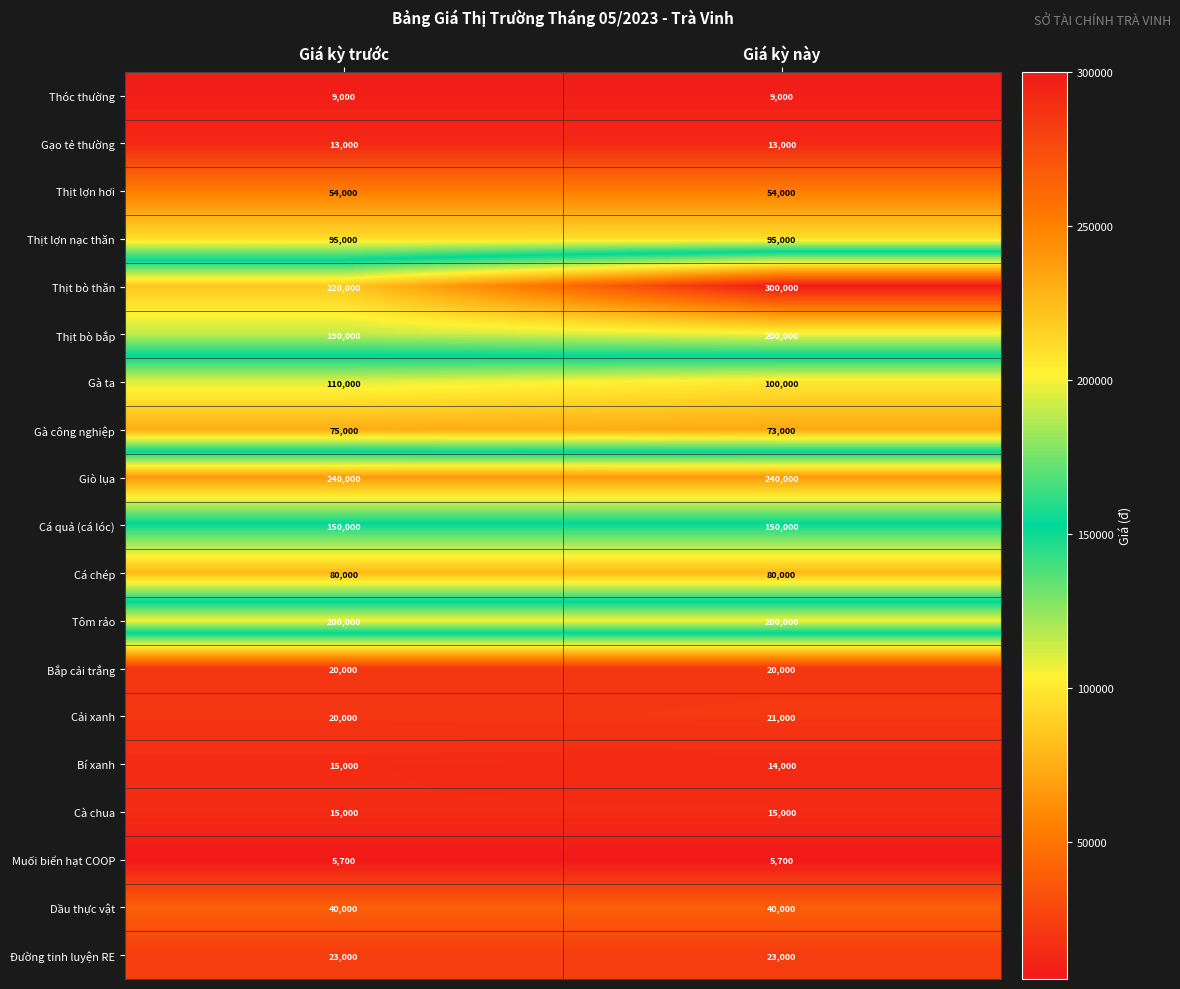

Which series has the largest range (max minus min)?

Thịt bò thăn